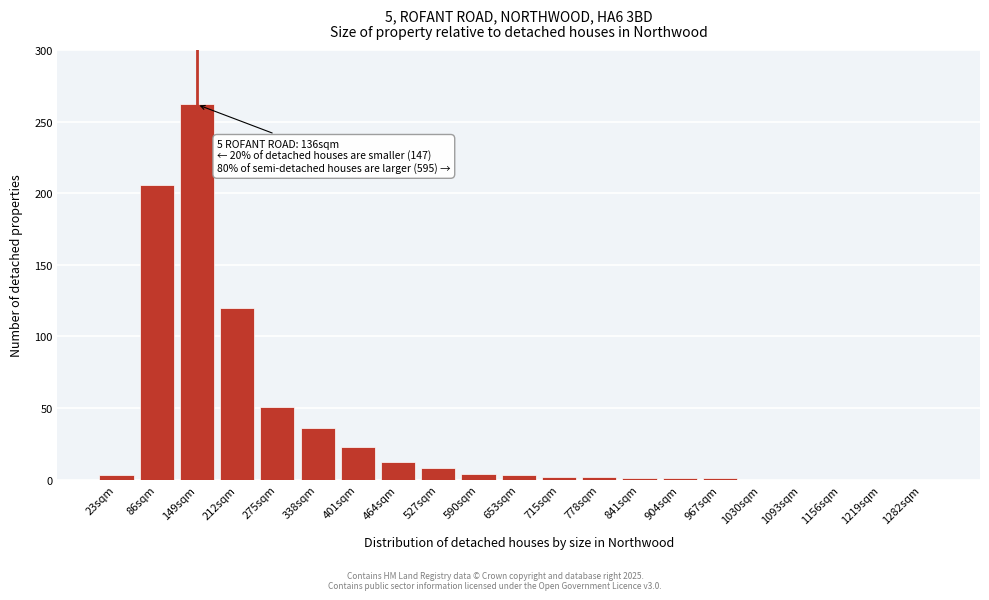

Is it true that the value at 1030sqm is 0?

True